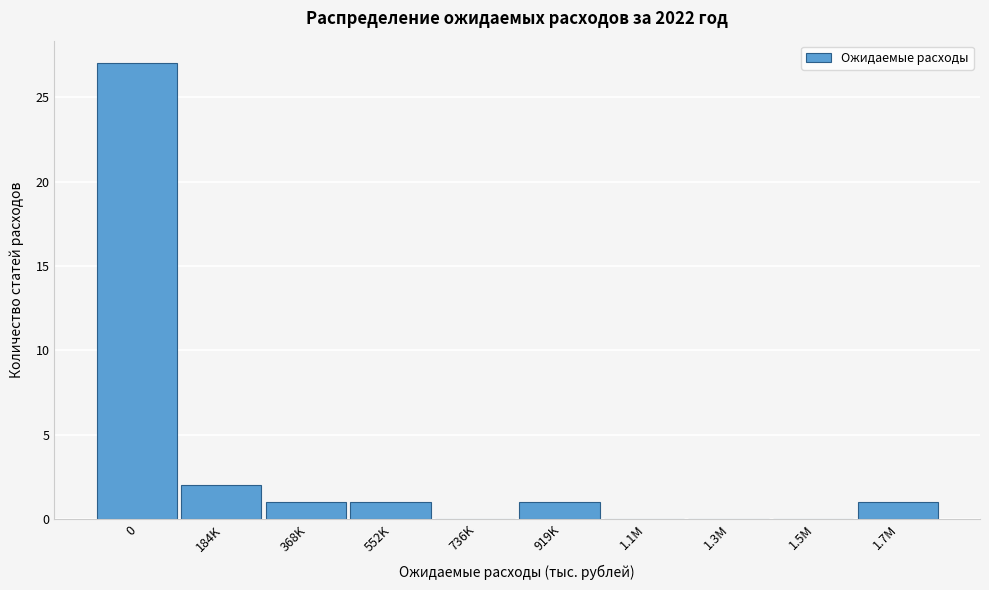

Reading left to right, extract all data points from this chart.

0=27	184K=2	368K=1	552K=1	736K=0	919K=1	1.1M=0	1.3M=0	1.5M=0	1.7M=1